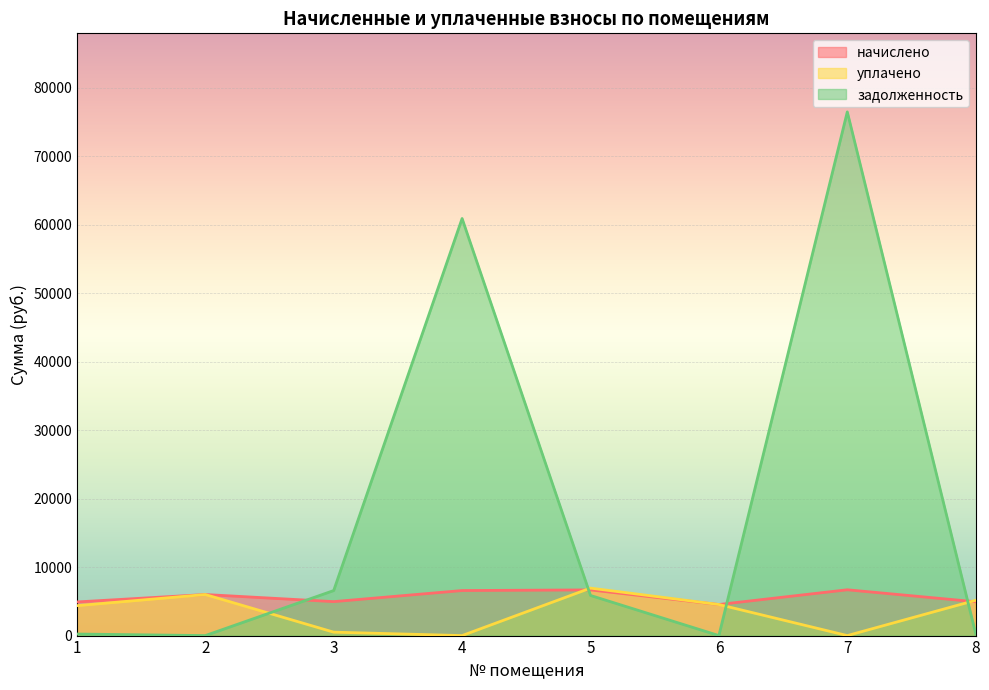

At which category is the sum across all series the highest?

7